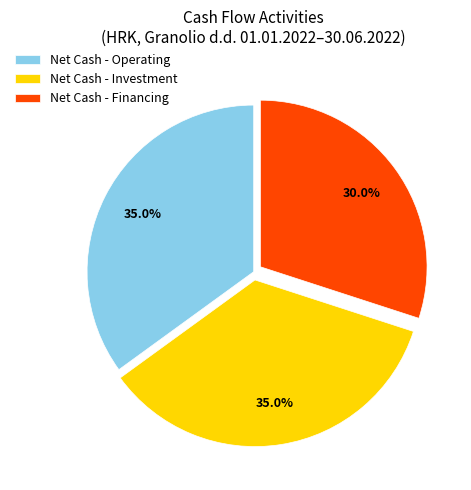

What is the smallest slice in the pie chart?

Net Cash - Financing